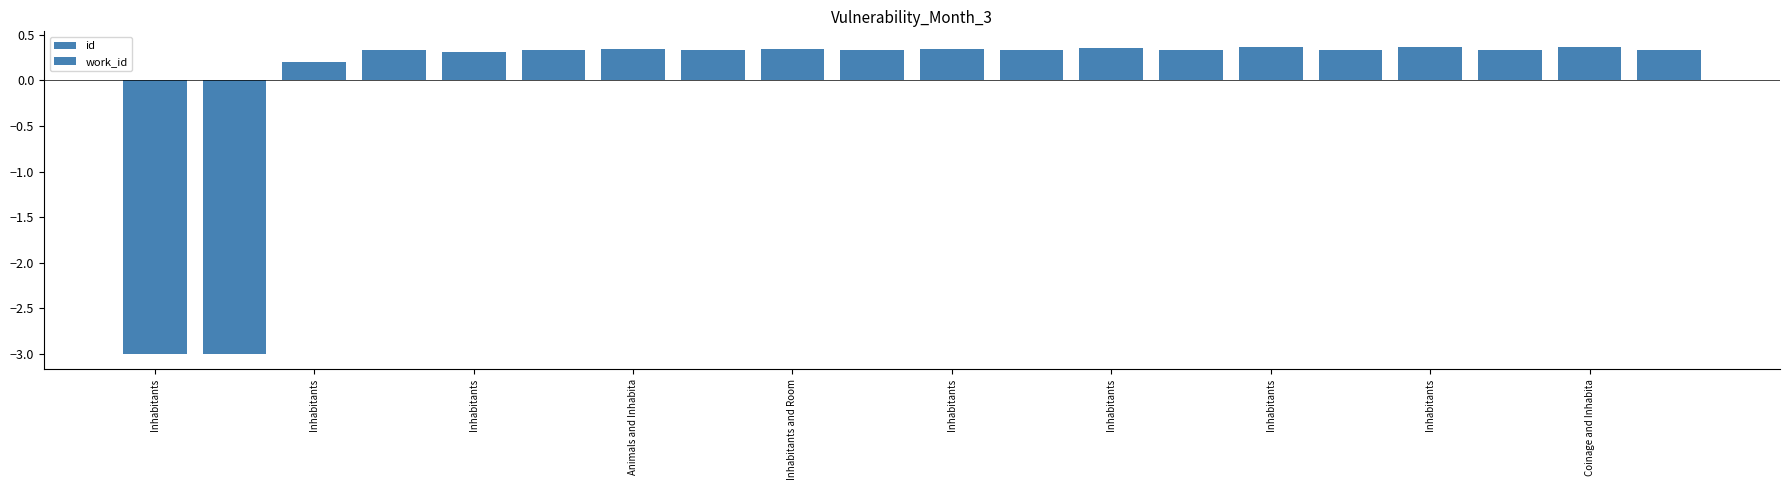

Between Inhabitants and Inhabitants, which series saw the biggest shift?

id